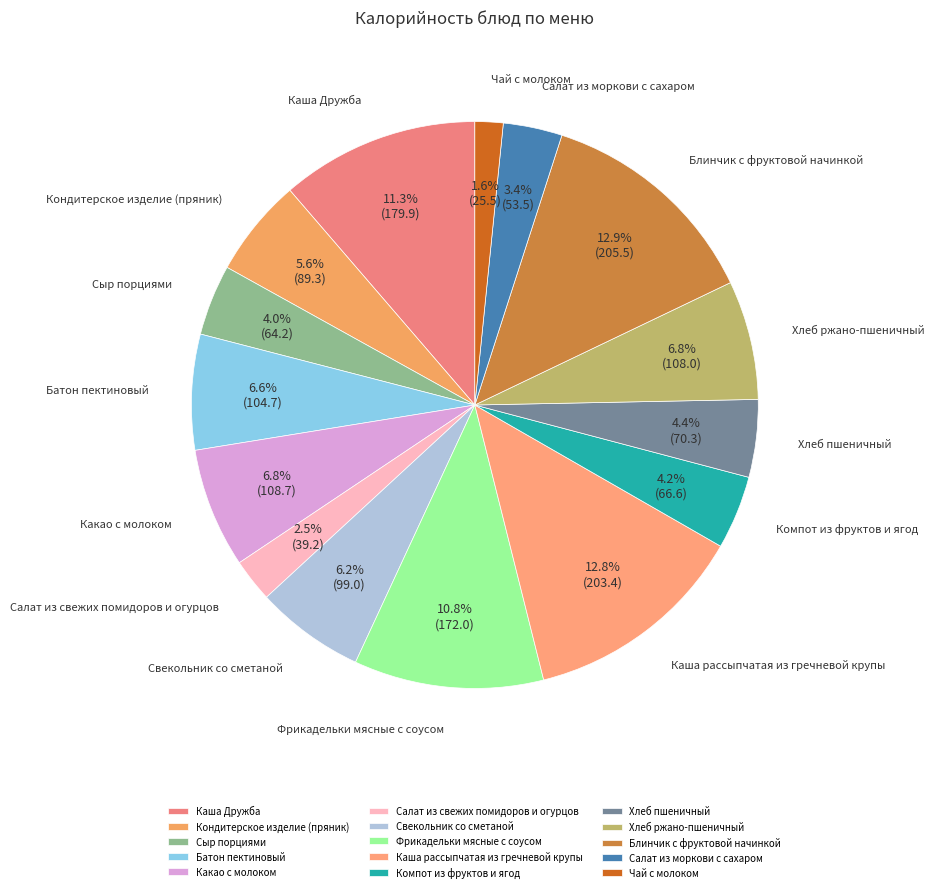

Which slice is the smallest?

Чай с молоком